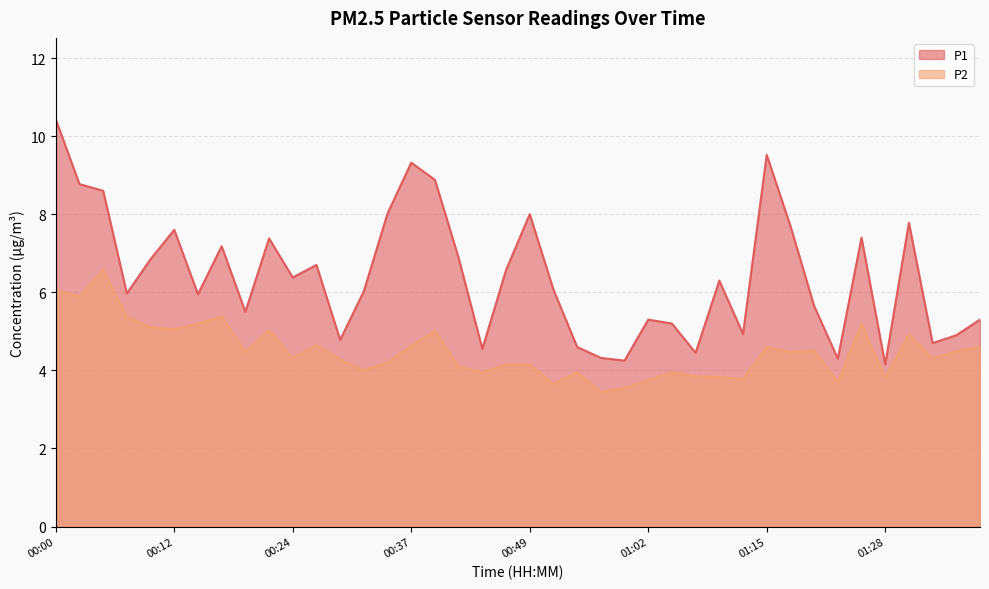

How many data points in P1 are above 6?

22